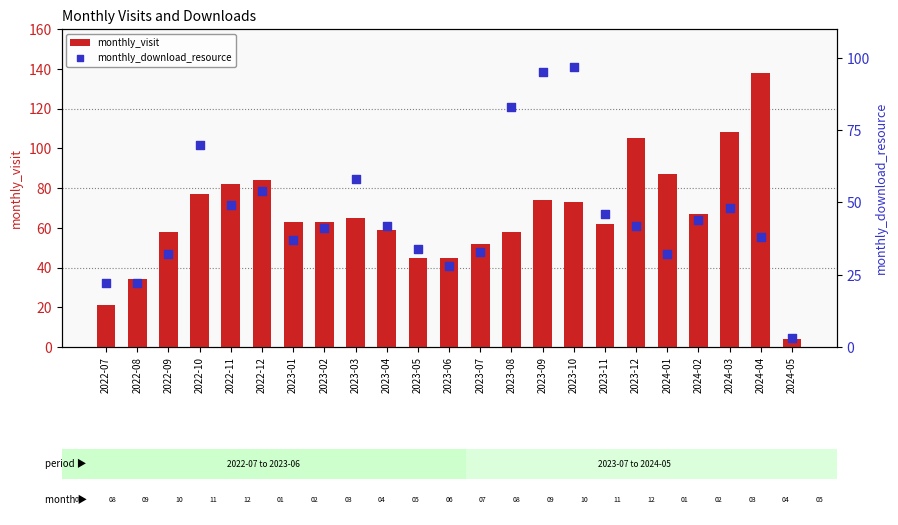

At how many categories does at least one series exceed 80?

9